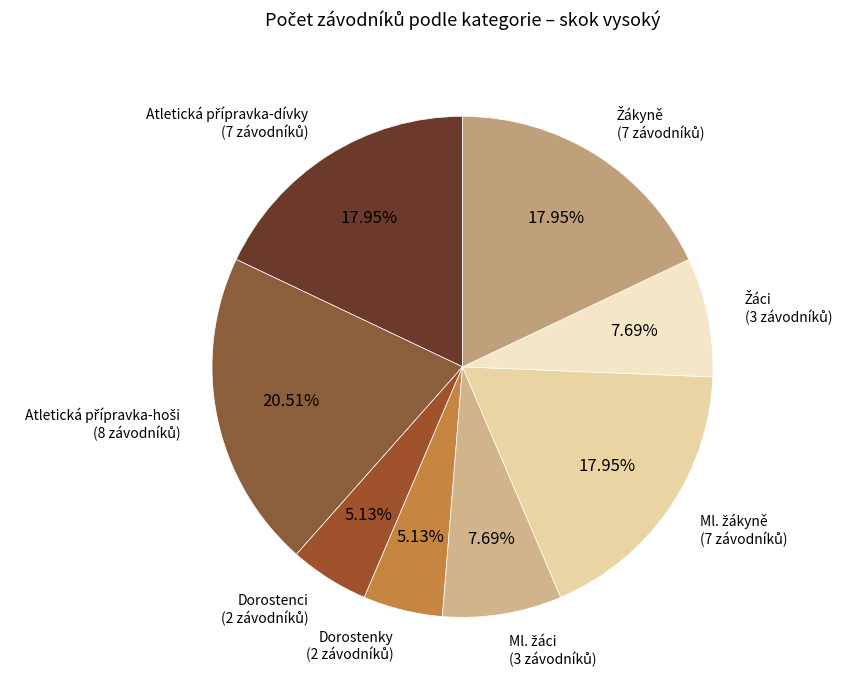

Does Dorostenci account for over 50% of the chart?

No